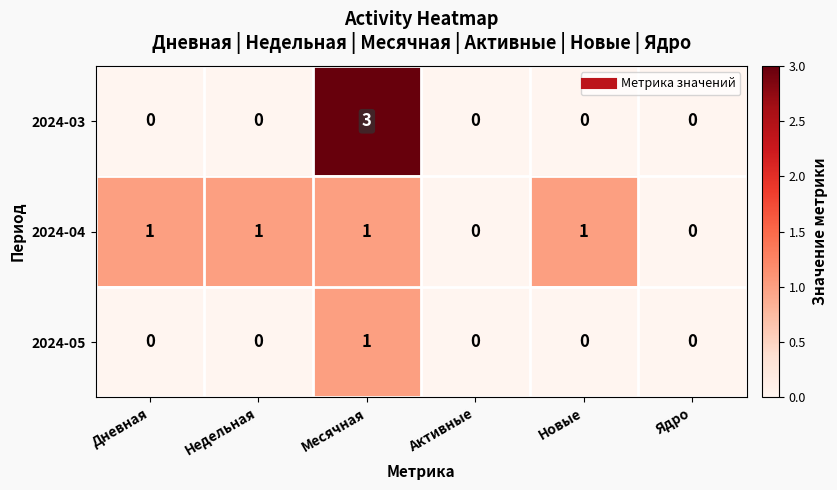

Which series has the largest total across all categories?

2024-04